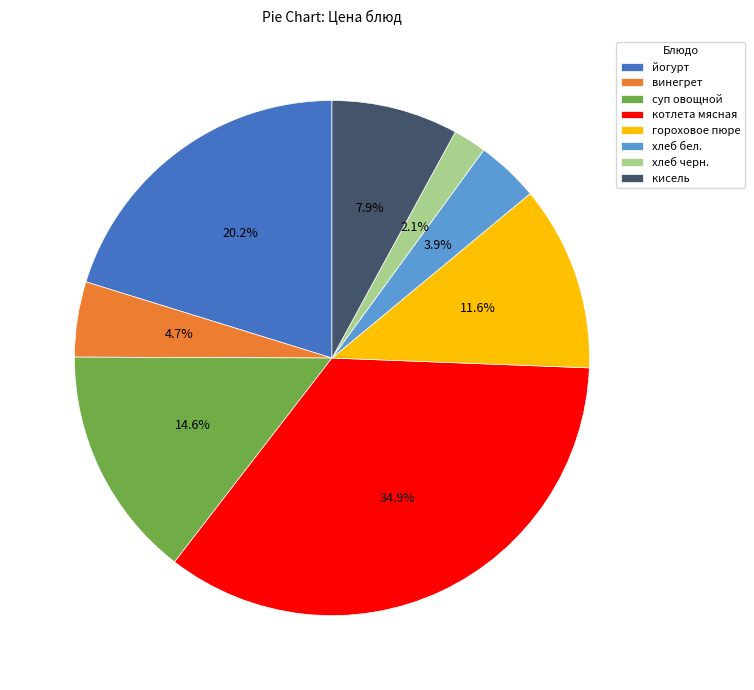

Between кисель and хлеб черн., which is larger?

кисель